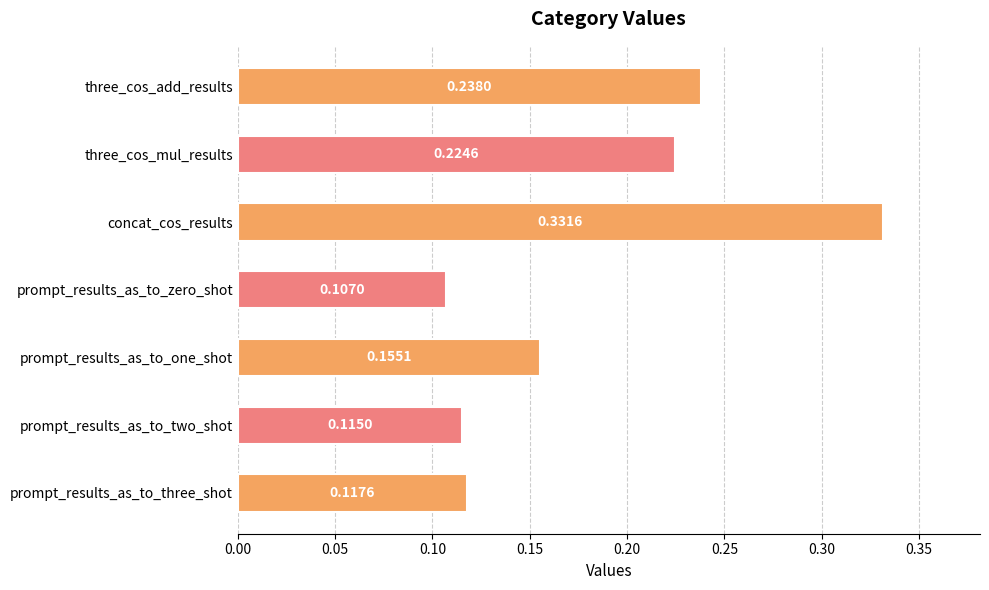

Which label corresponds to the largest value in the chart?

concat_cos_results